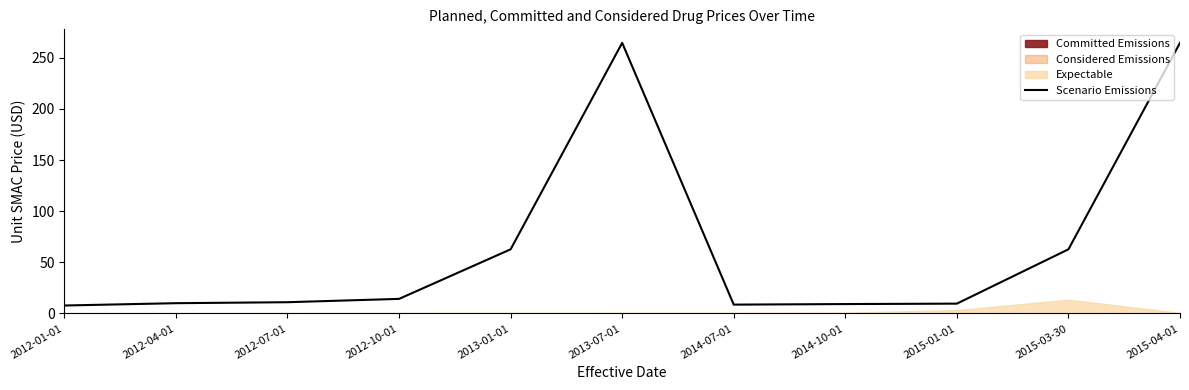

Is it true that the value at 2015-04-01 is 264.5?

True